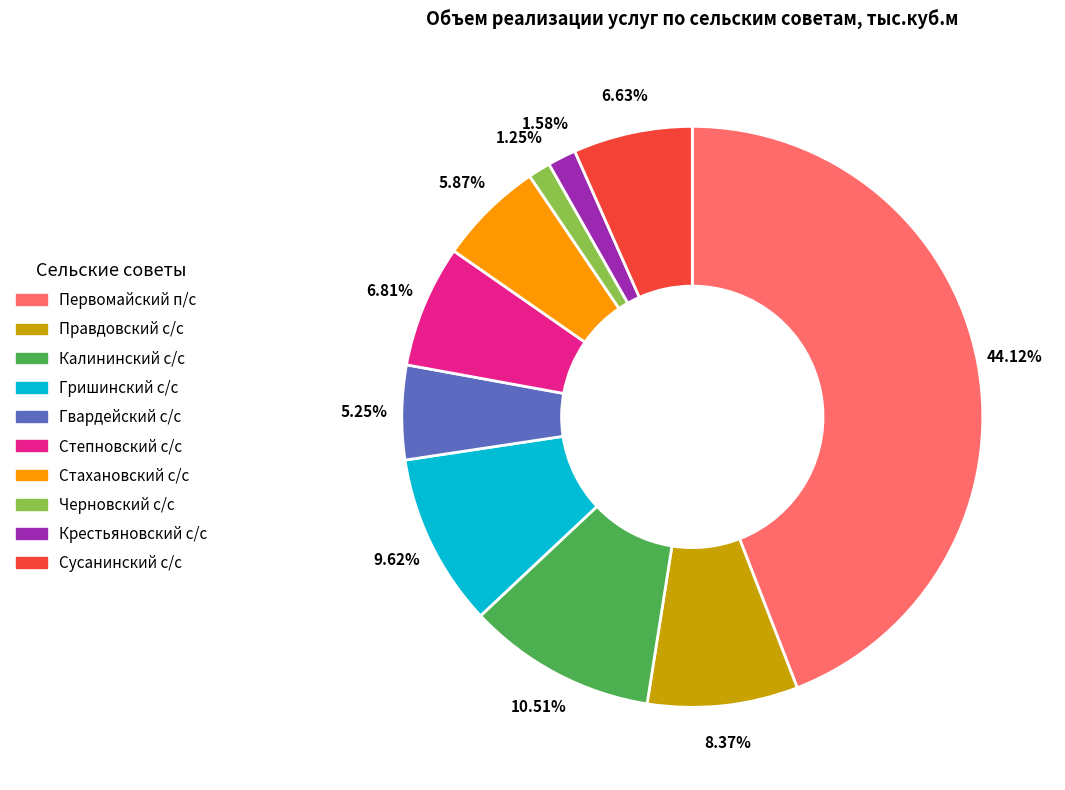

Is the sum of Правдовский с/с and Степновский с/с greater than half?

No